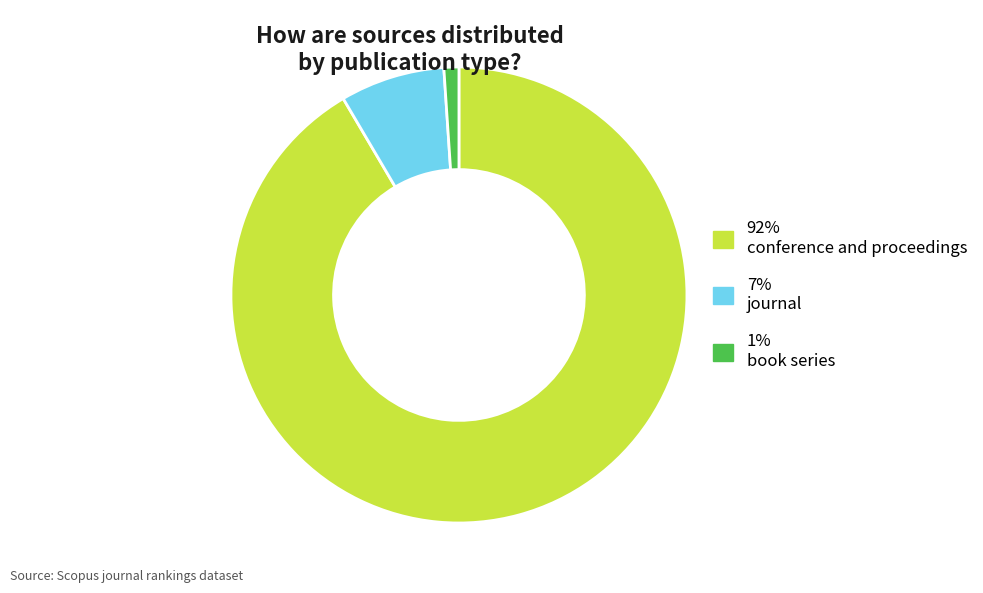

Is there any slice that represents more than half of the pie?

Yes